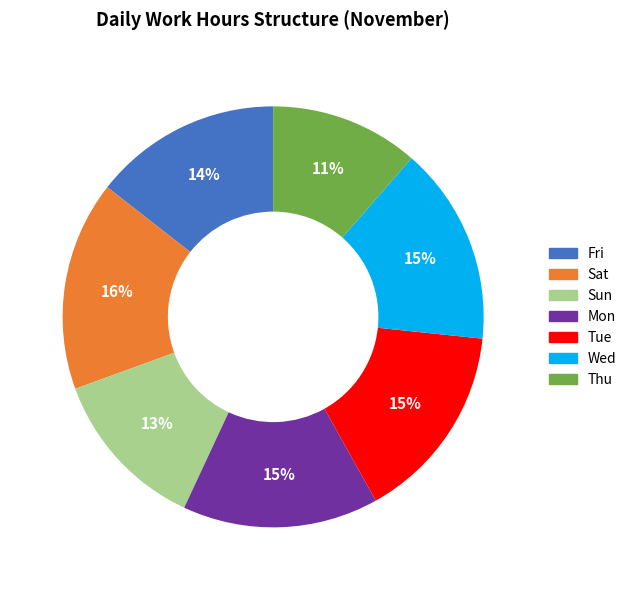

Is it true that Sun is 13% of the pie?

True